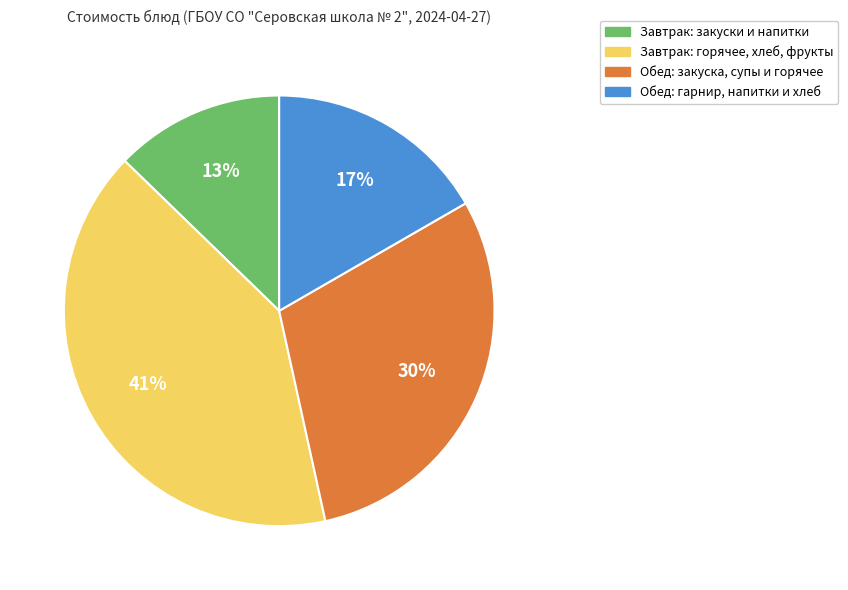

To the nearest percent, what is the difference between the largest and smallest slice percentages?

28%